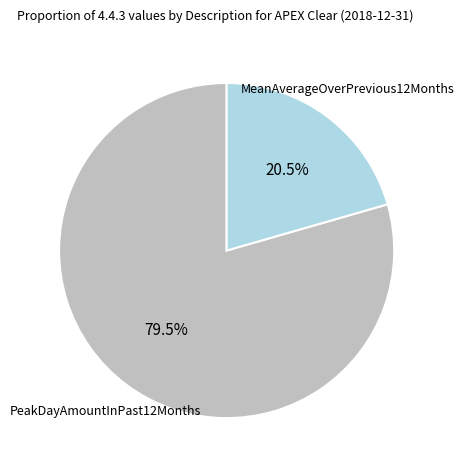

How many slices are in this pie chart?

2